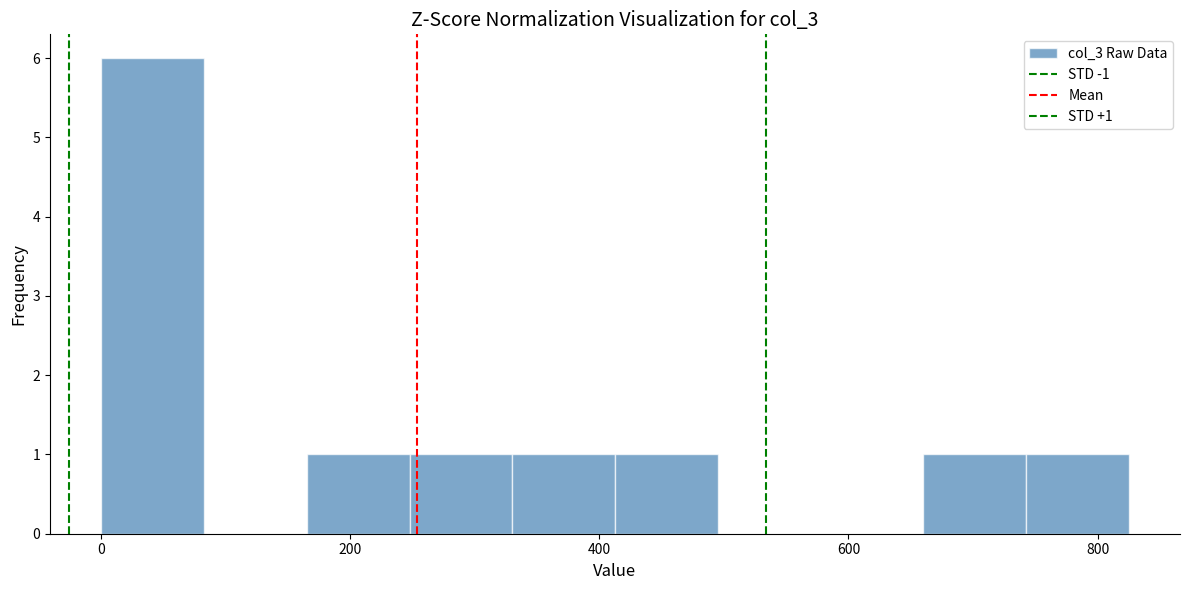

Over which range of the x-axis is the bar tallest?

0 to 80